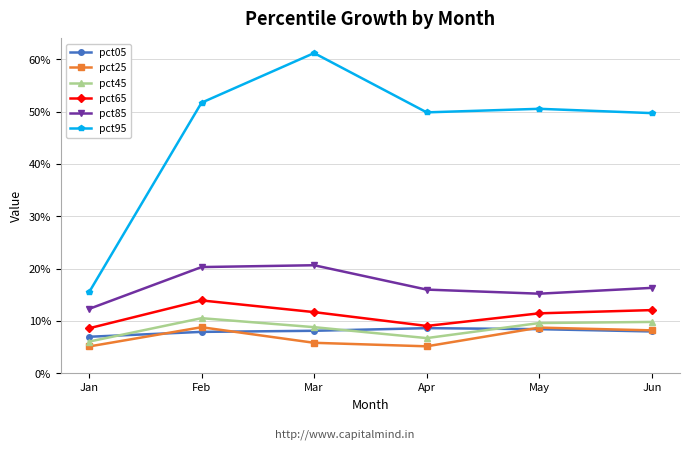

Does the chart display data point markers on the line(s)?

Yes